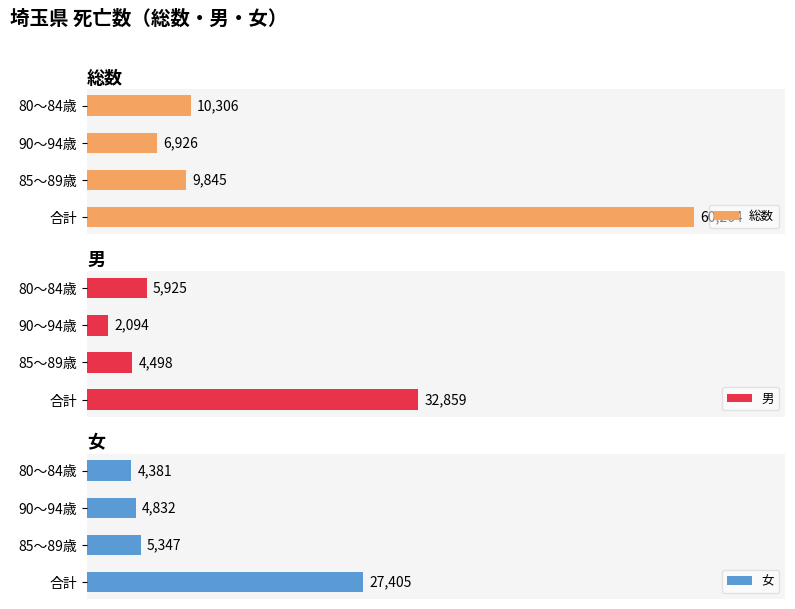

List the series in order of their peak value, lowest first.

女, 男, 総数